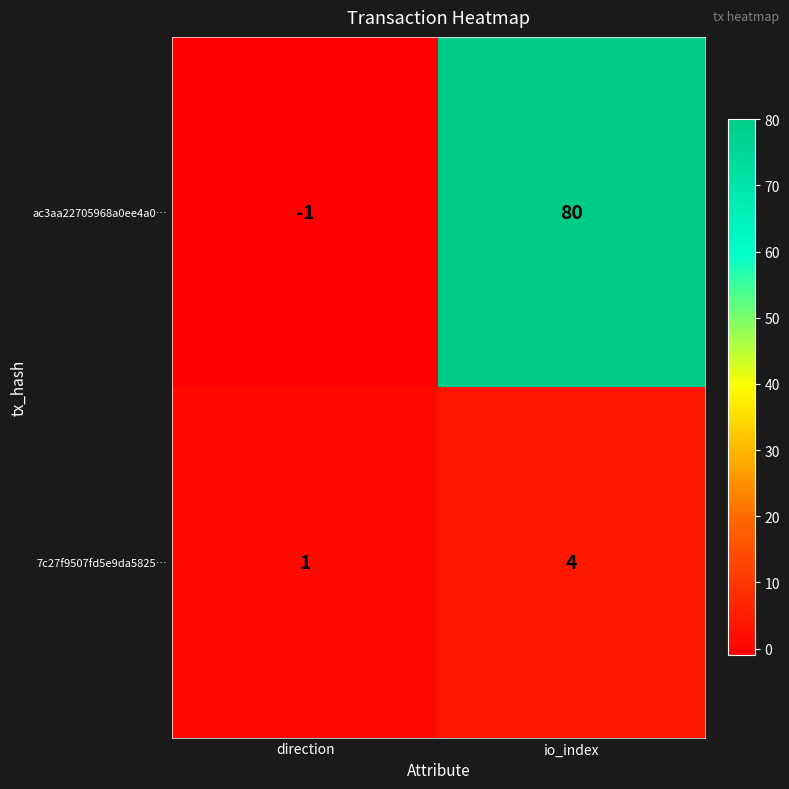

Is it true that 7c27f9507fd5e9da5825… equals 2 at io_index?

False